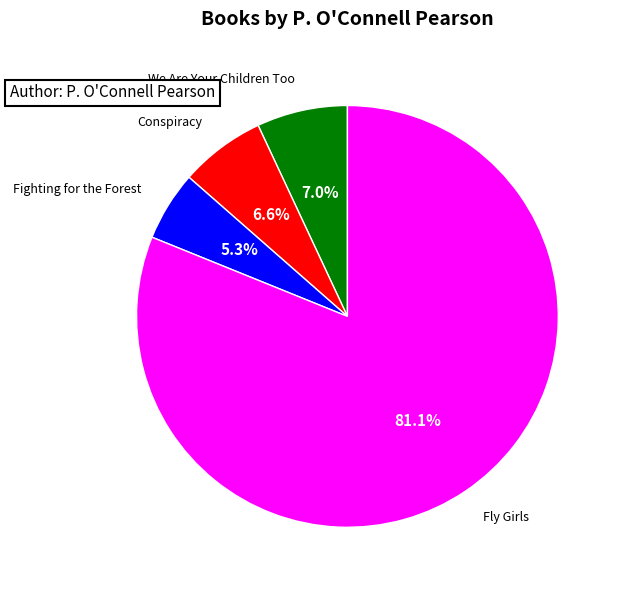

To the nearest percent, what is the combined percentage of Conspiracy and Fighting for the Forest?

12%